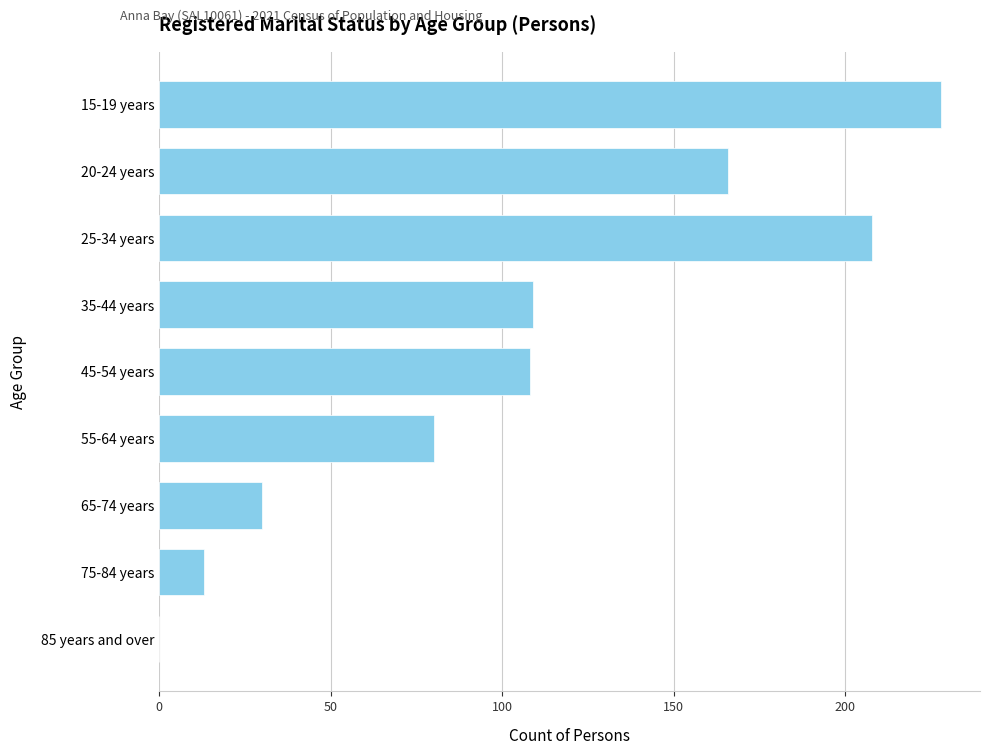

Which has a higher value, 25-34 years or 45-54 years?

25-34 years